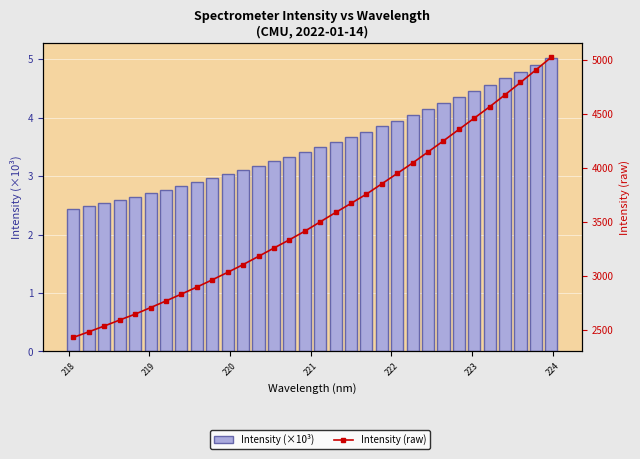

At how many categories does at least one series exceed 2772?

25